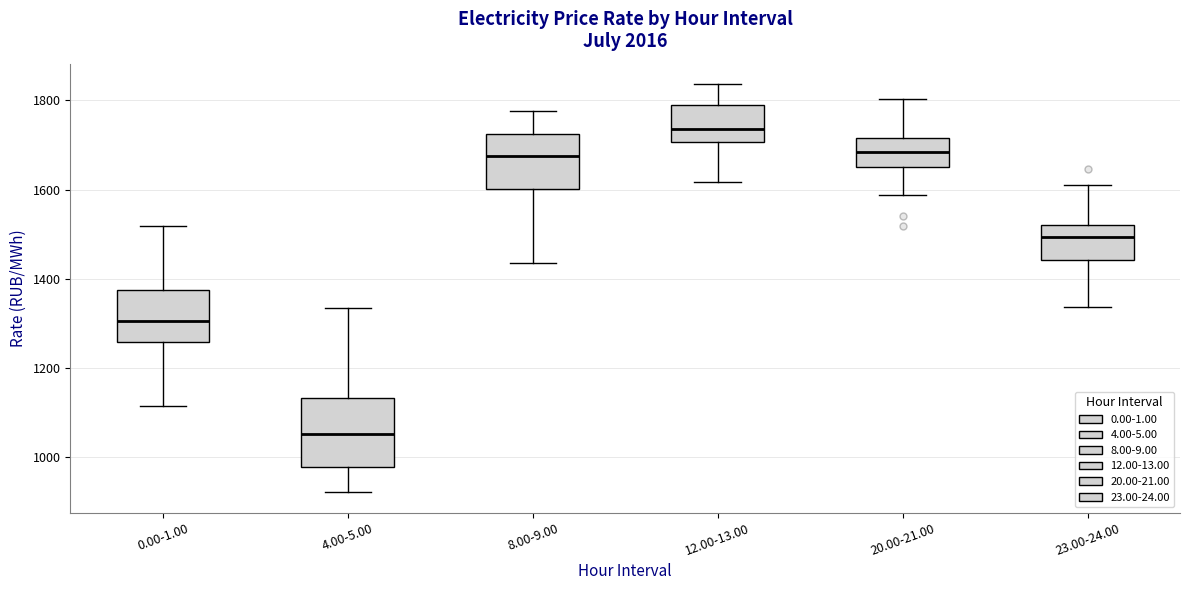

Which box is the tallest, from its lower edge to its upper edge?

4.00-5.00